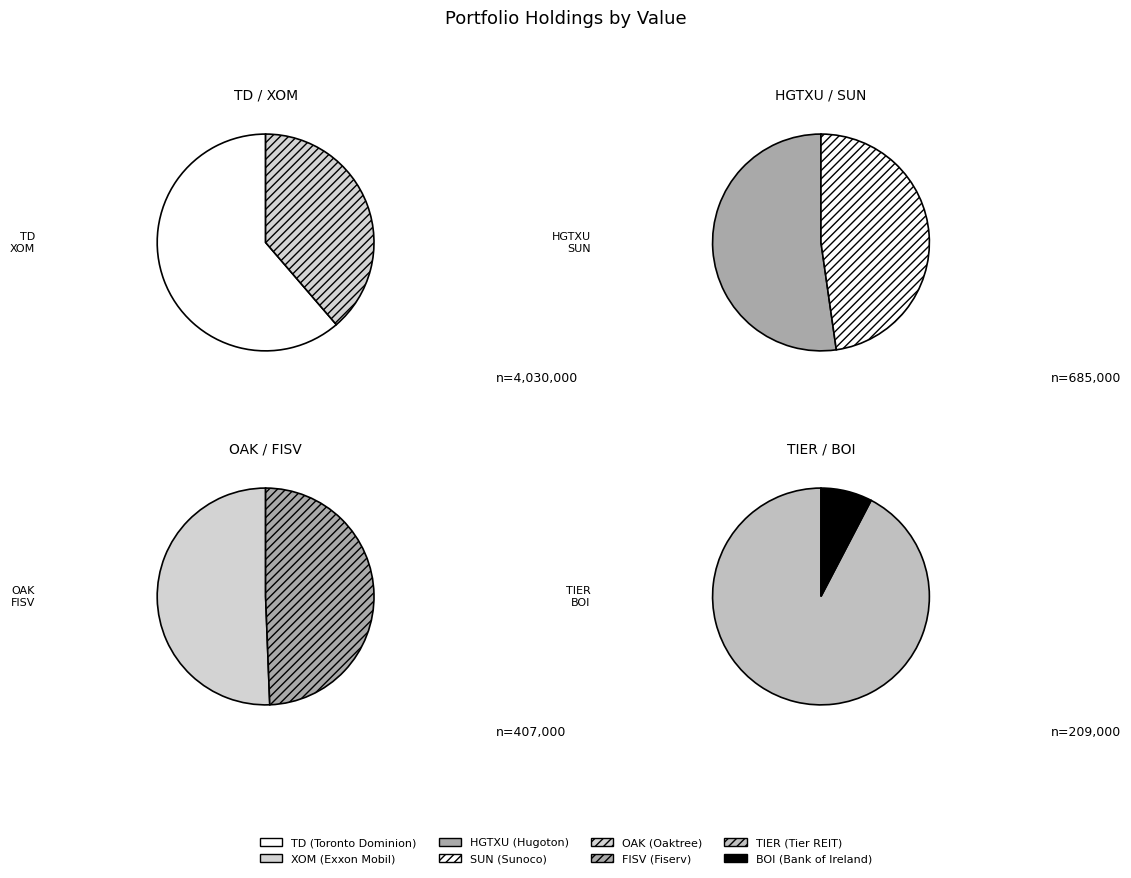

What is the total percentage of OAKTREE CAP GROUP LLC and HUGOTON RTY TR TEX?

10.6%